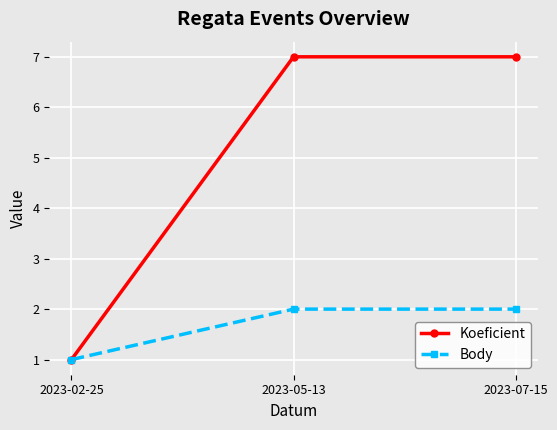

Which series changed the most between 2023-02-25 and 2023-07-15?

Koeficient